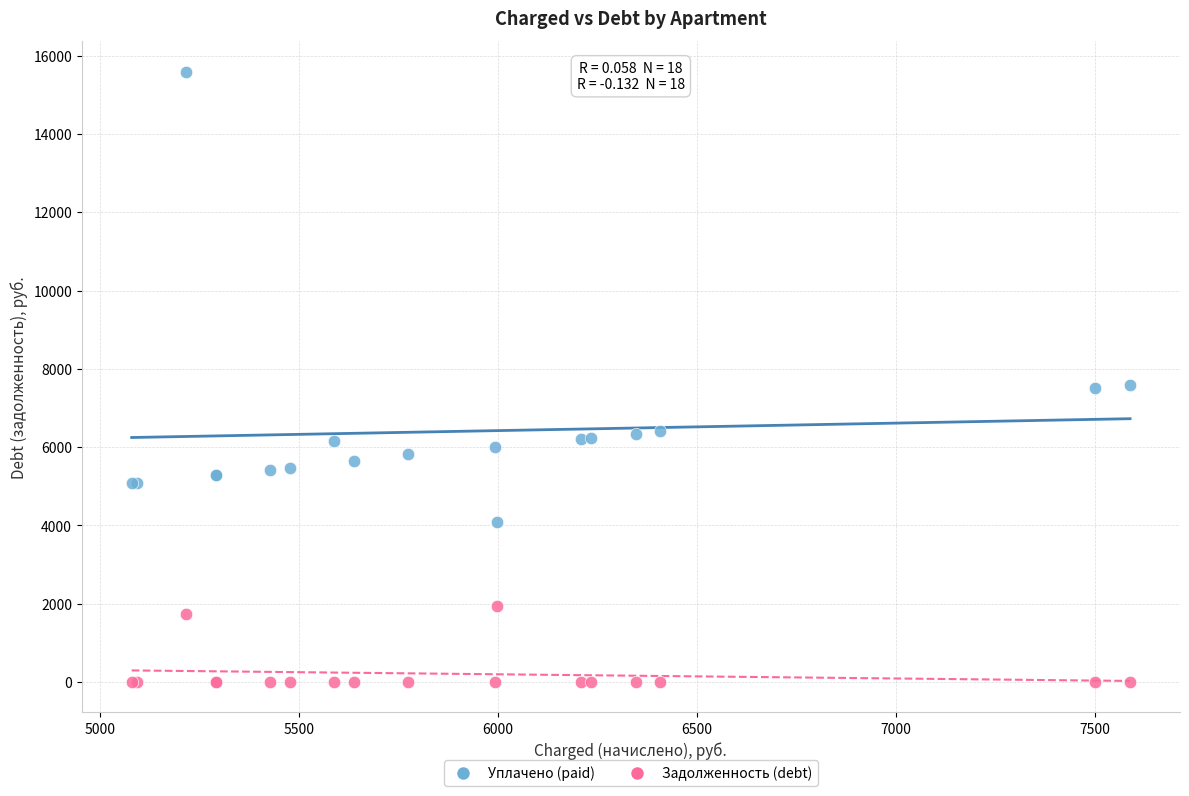

Which series has the widest spread of Y values?

Уплачено (paid)